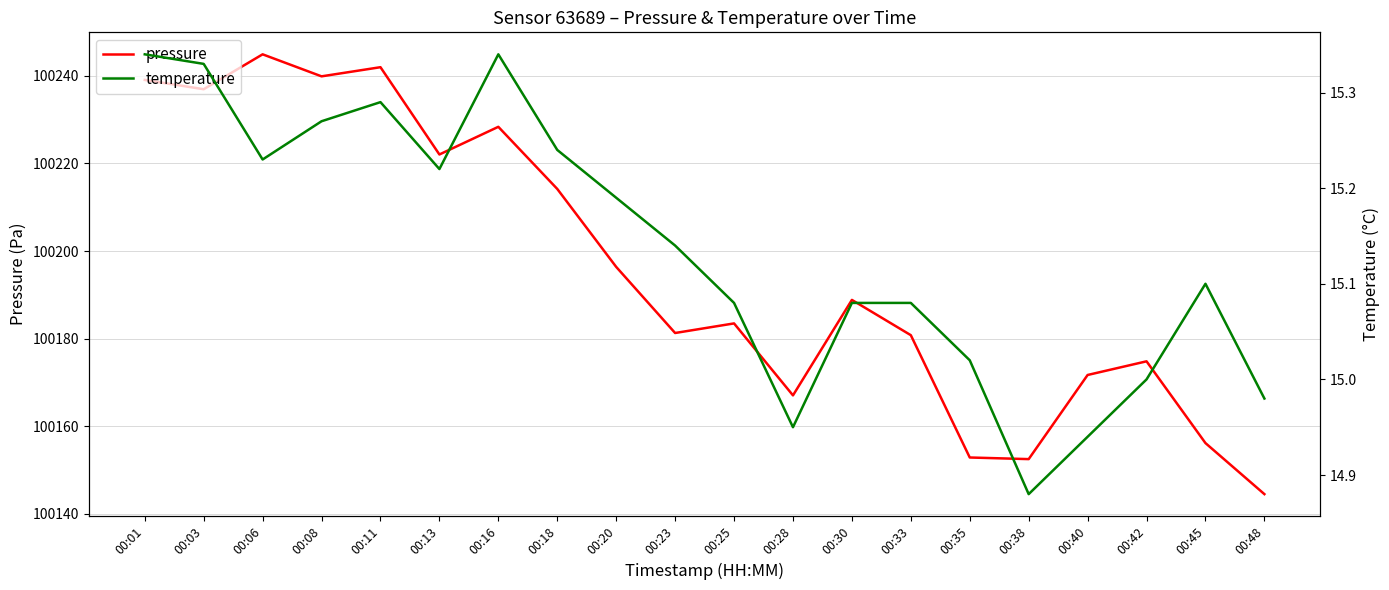

What are all the series names shown in the legend?

pressure, temperature